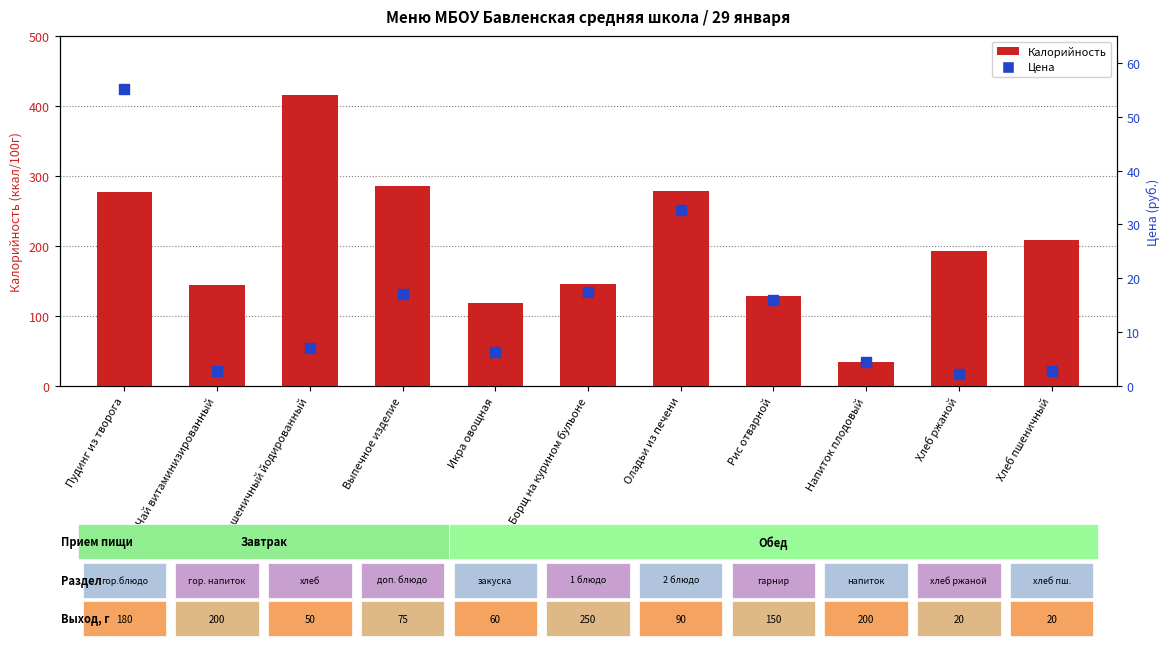

At how many categories does at least one series exceed 287?

1